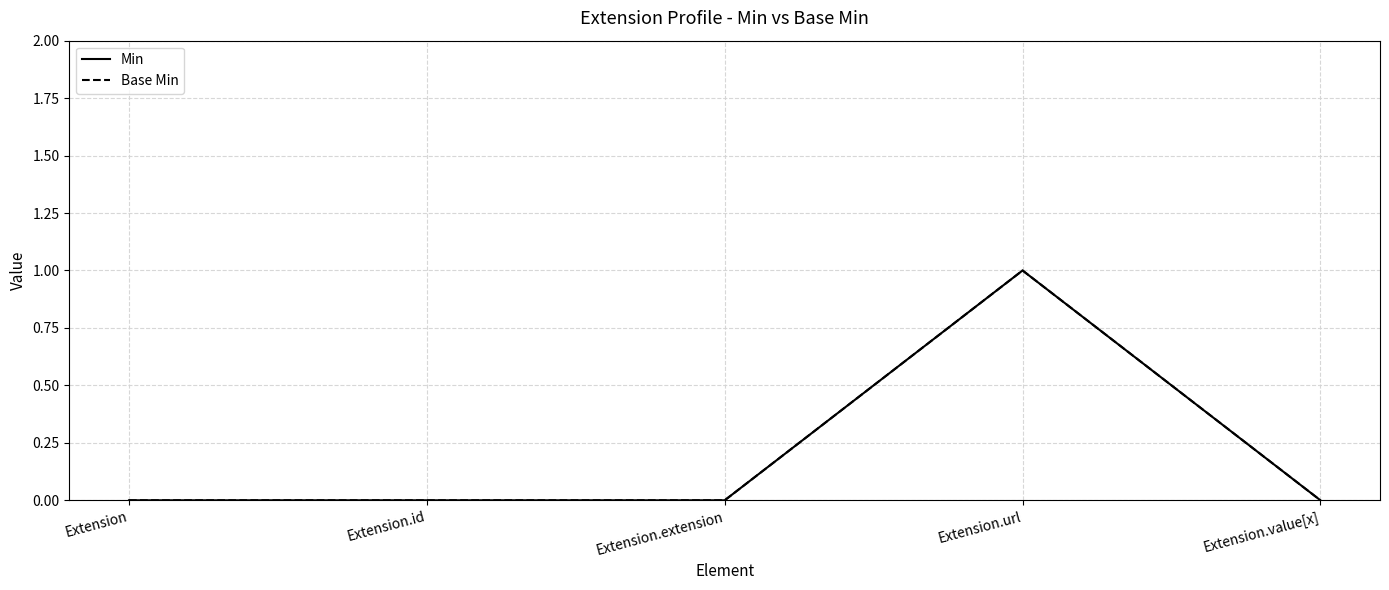

What position from the left is Extension?

1